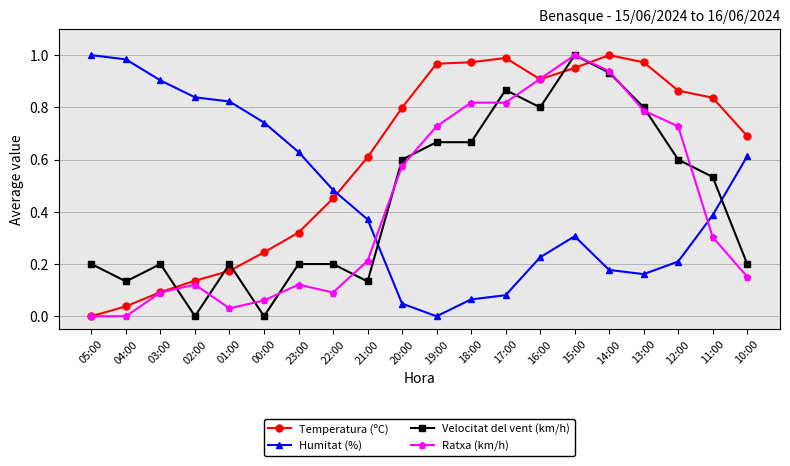

What position from the right is 11:00?

2